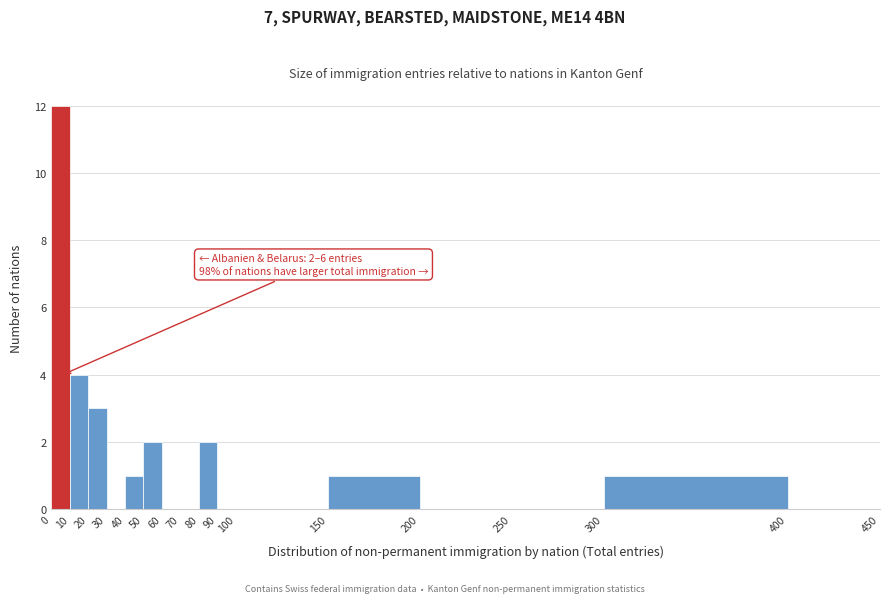

Which range on the x-axis has the tallest bar?

0 to 10